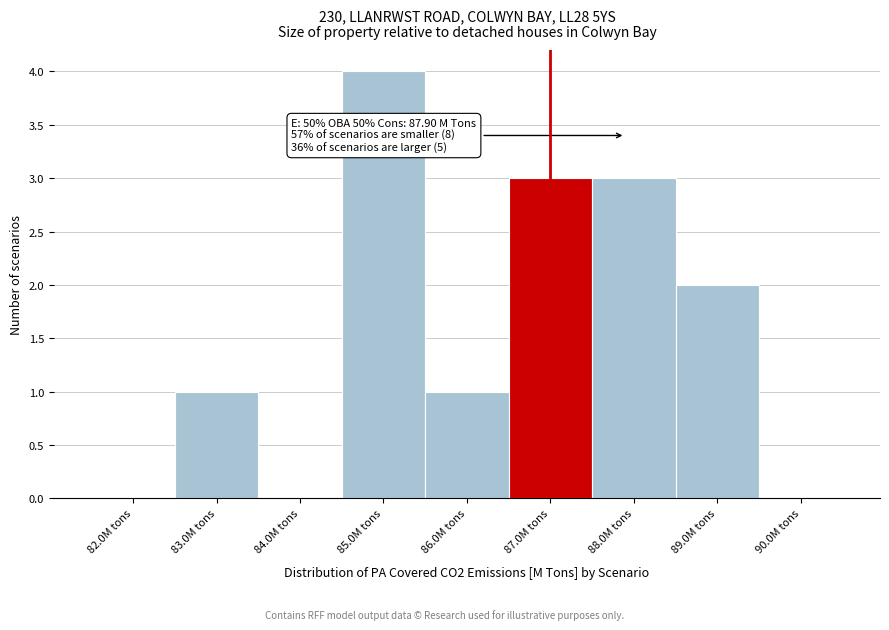

Reading right to left, list all the values displayed in this chart.

90.0M tons=0	89.0M tons=2	88.0M tons=3	87.0M tons=3	86.0M tons=1	85.0M tons=4	84.0M tons=0	83.0M tons=1	82.0M tons=0